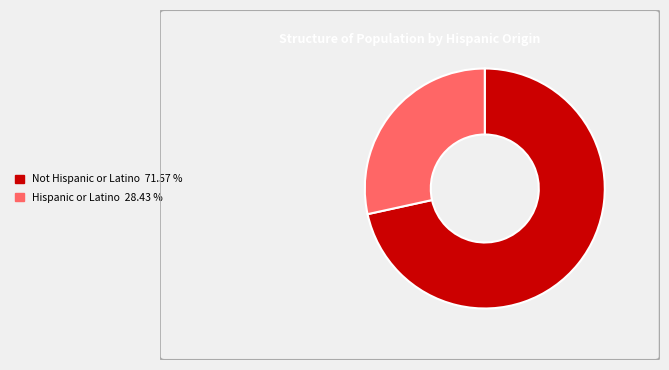

Is there a majority slice in this chart?

Yes